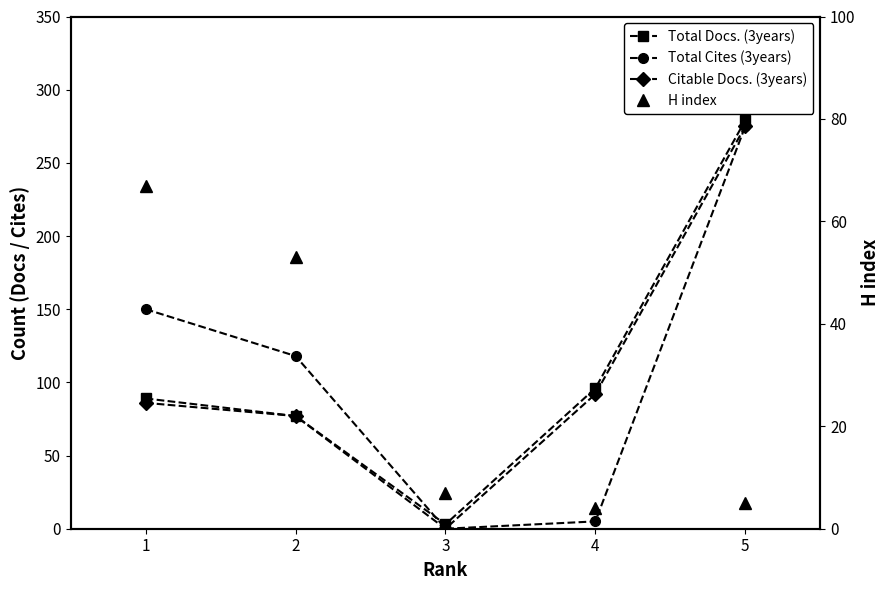

Is the value of H index at 4 greater than the value of Total Docs. (3years) at 1?

No